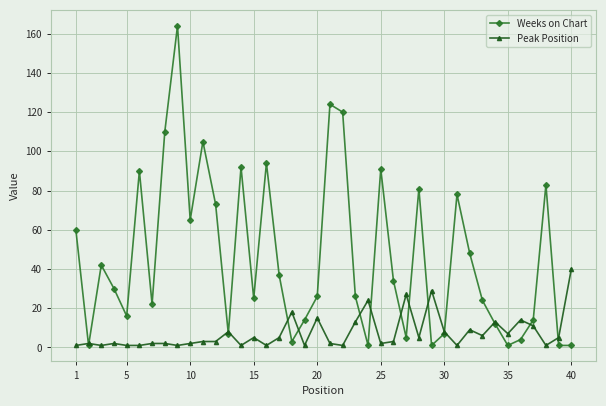

Which series has the largest range (max minus min)?

Weeks on Chart